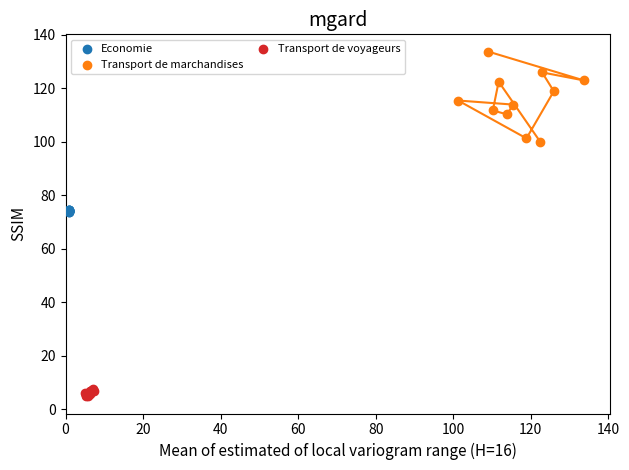

Which series contains the lowest Y value?

Transport de voyageurs